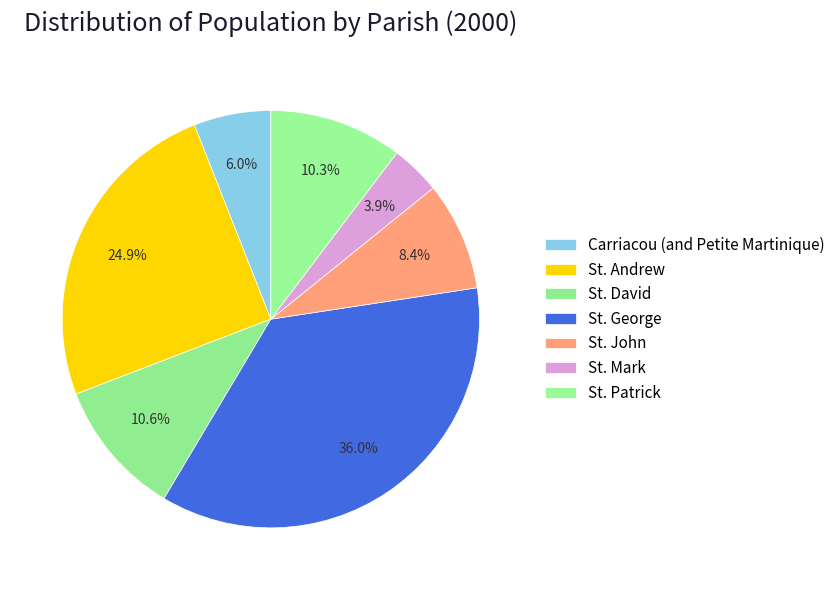

Is there a majority slice in this chart?

No